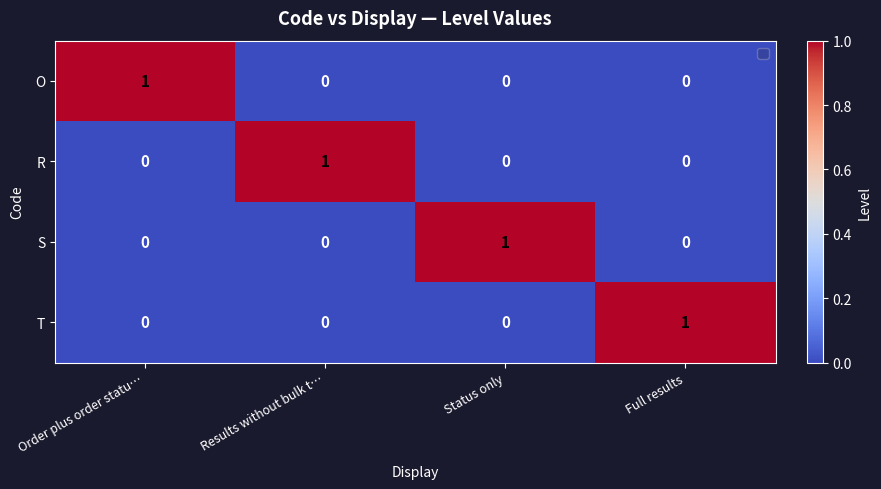

At which label does S reach its peak?

Status only